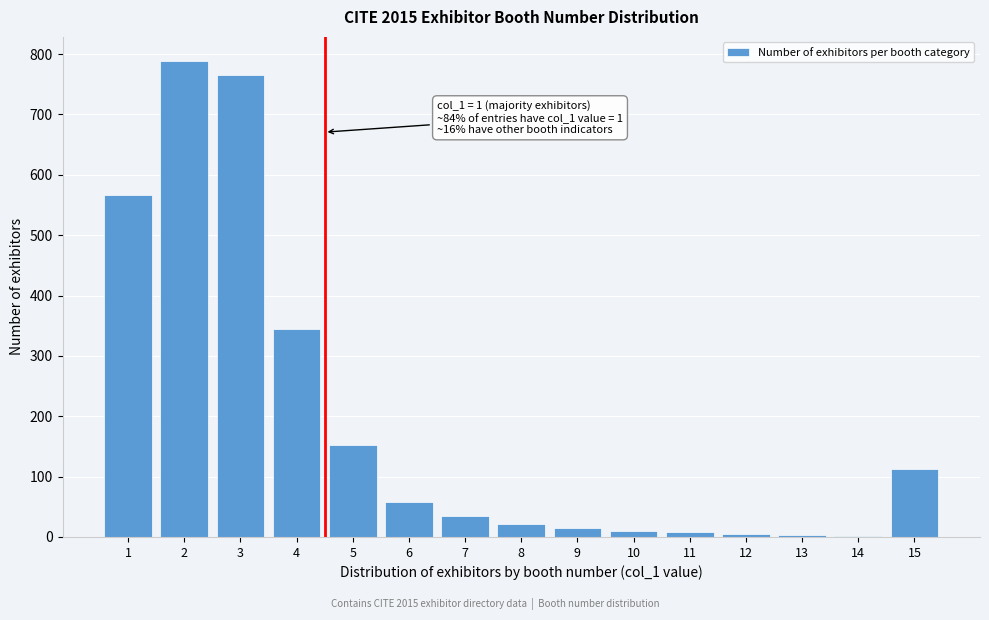

What is the greatest value displayed?

789